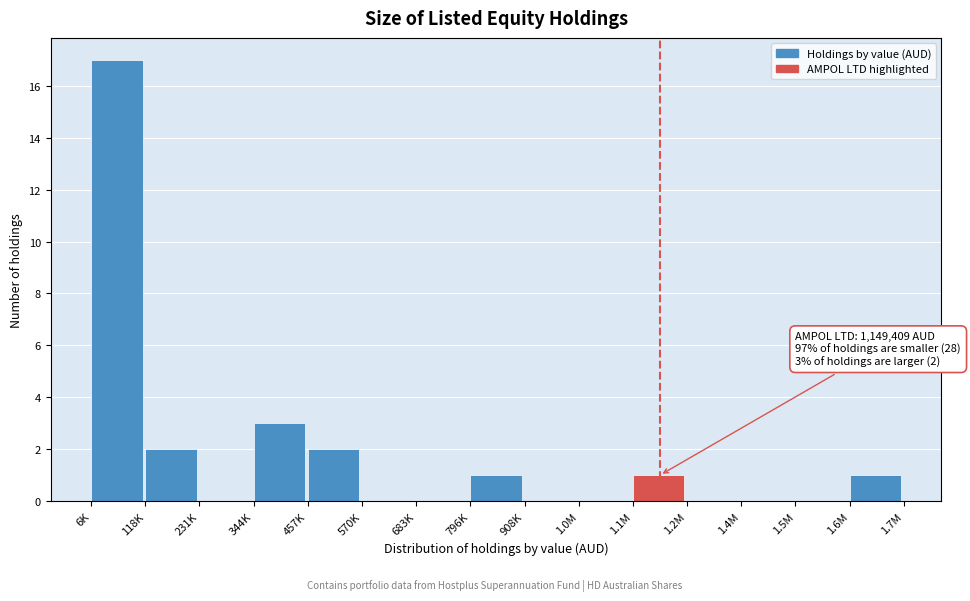

Reading left to right, list all the values displayed in this chart.

6K=17	118K=2	231K=0	344K=3	457K=2	570K=0	683K=0	796K=1	908K=0	1.0M=0	1.1M=1	1.2M=0	1.4M=0	1.5M=0	1.6M=1